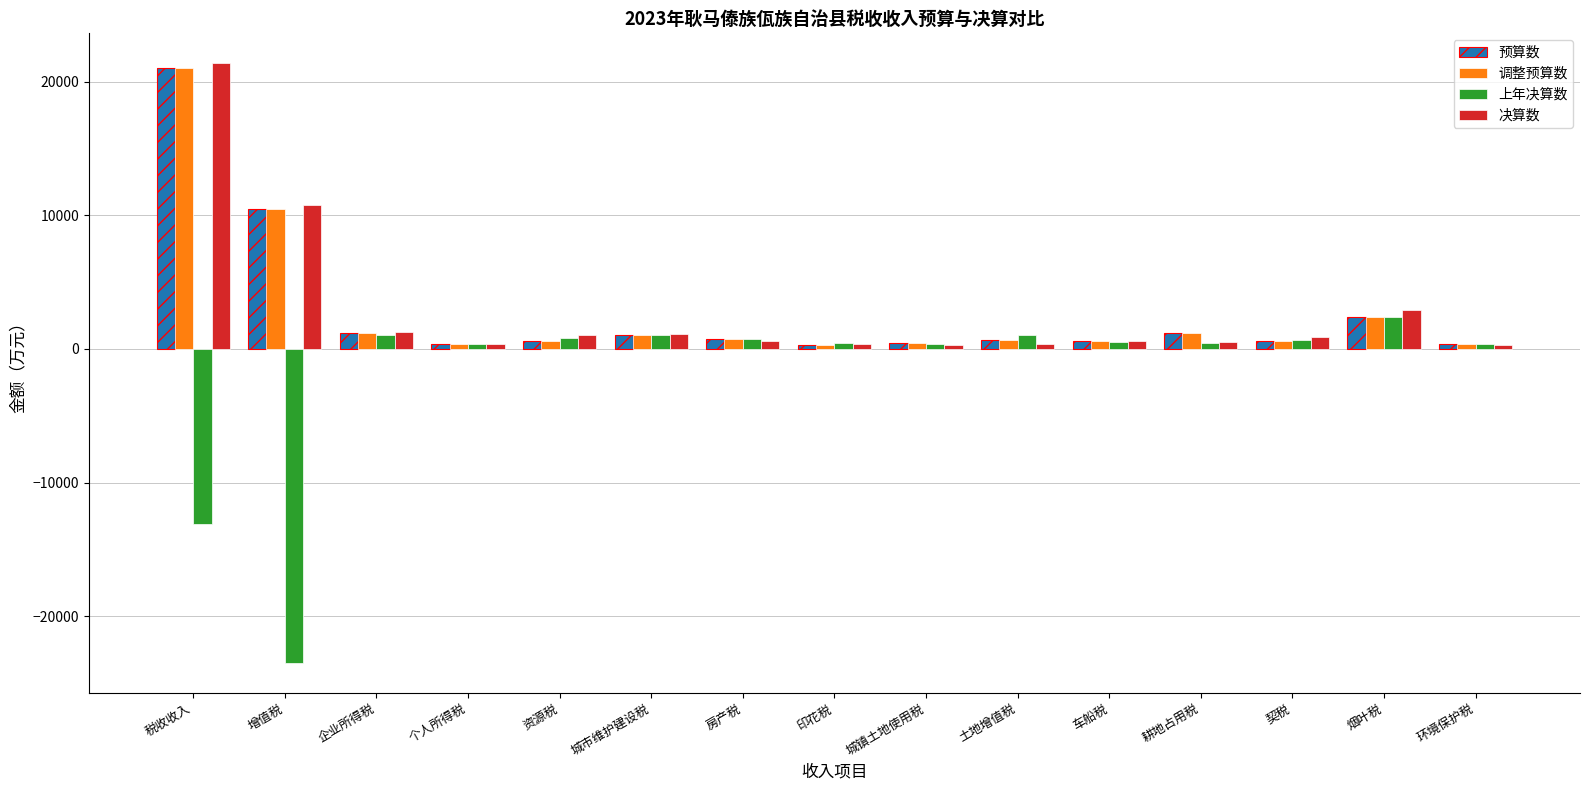

What position from the left is 个人所得税?

4